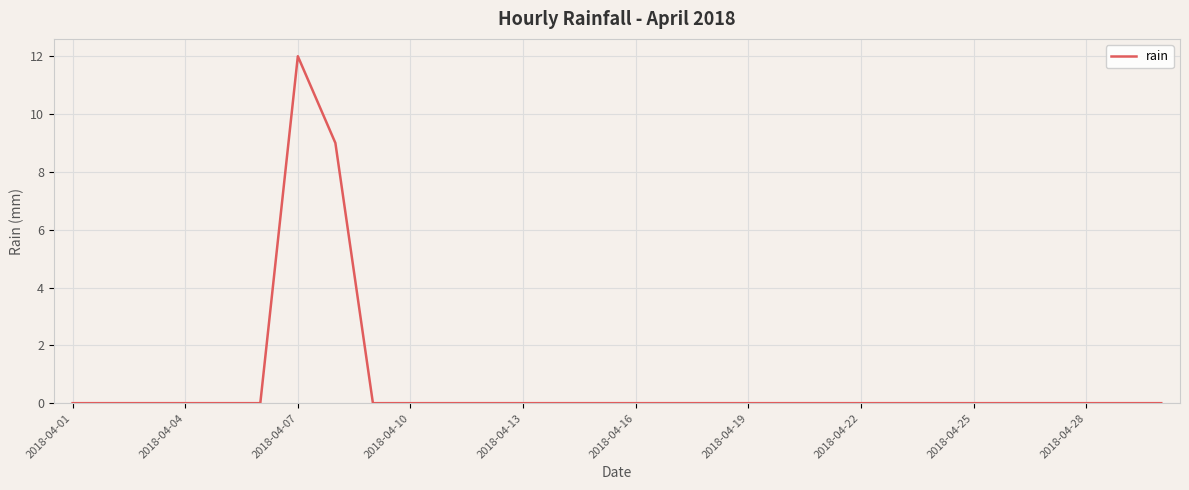

What is the maximum value shown in the chart?

12